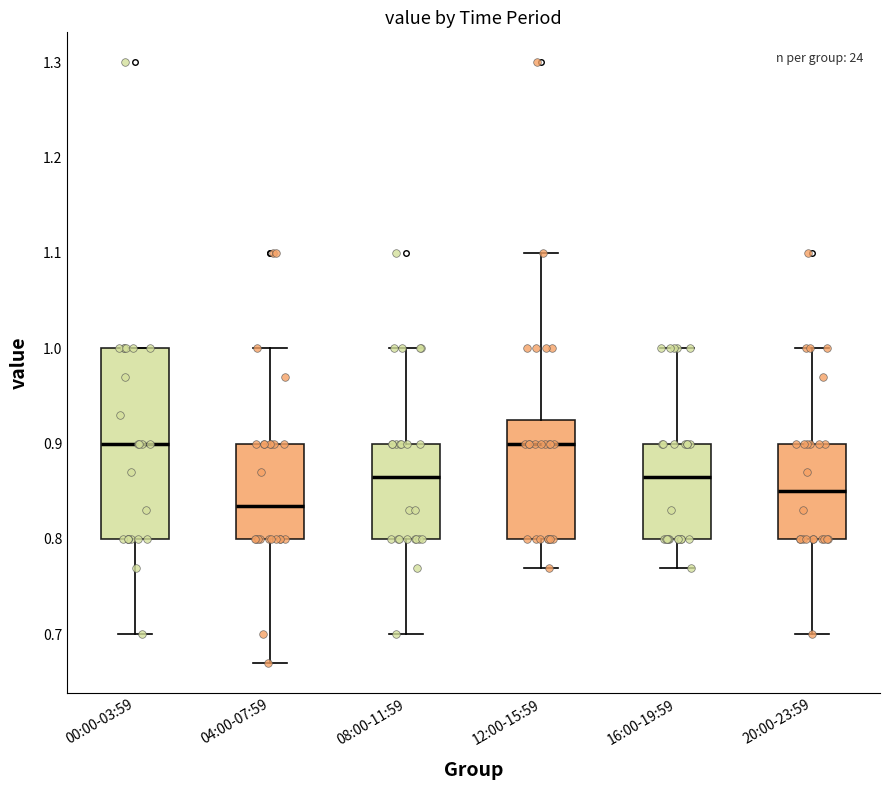

Where is the lower edge of the box for 16:00-19:59 on the y-axis? The values are not printed on the chart, so give them approximately, as read against the axis.

0.80